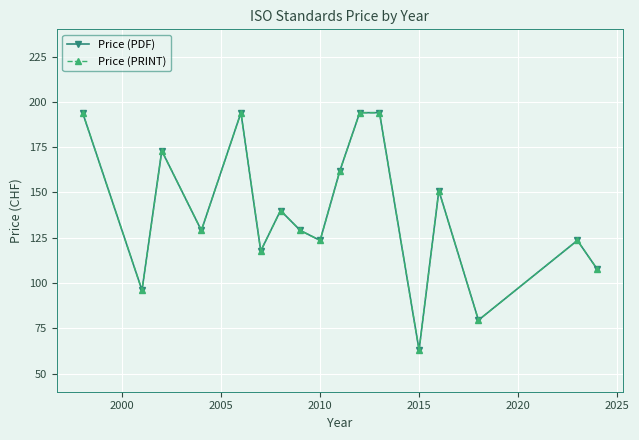

Which series has the widest spread of values?

Price (PDF)